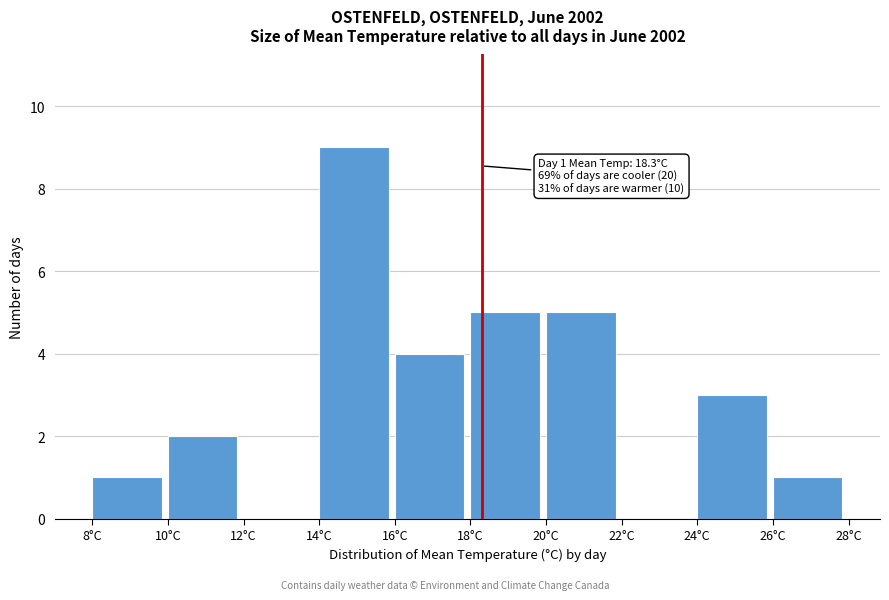

Over which range of the x-axis is the bar tallest?

14 to 16